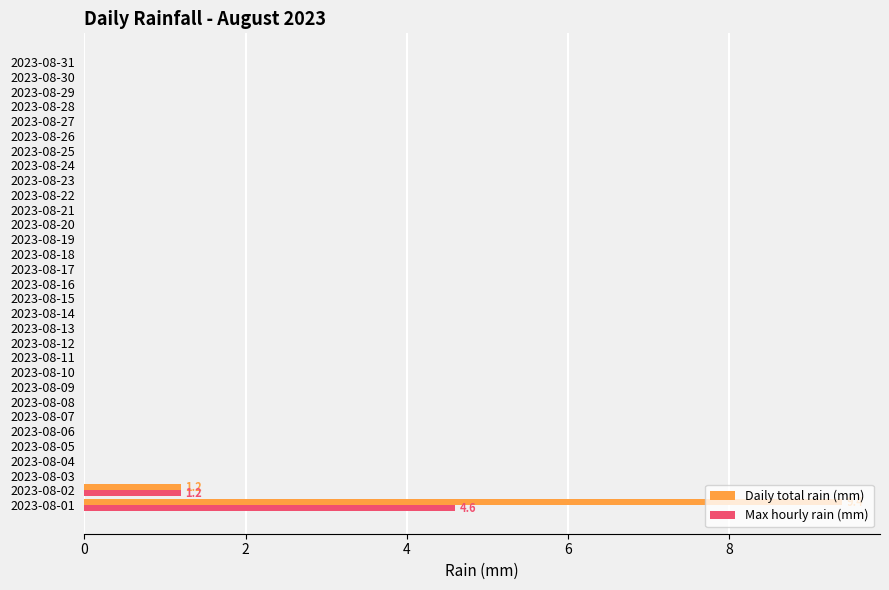

What is the maximum value shown in the chart?

9.4